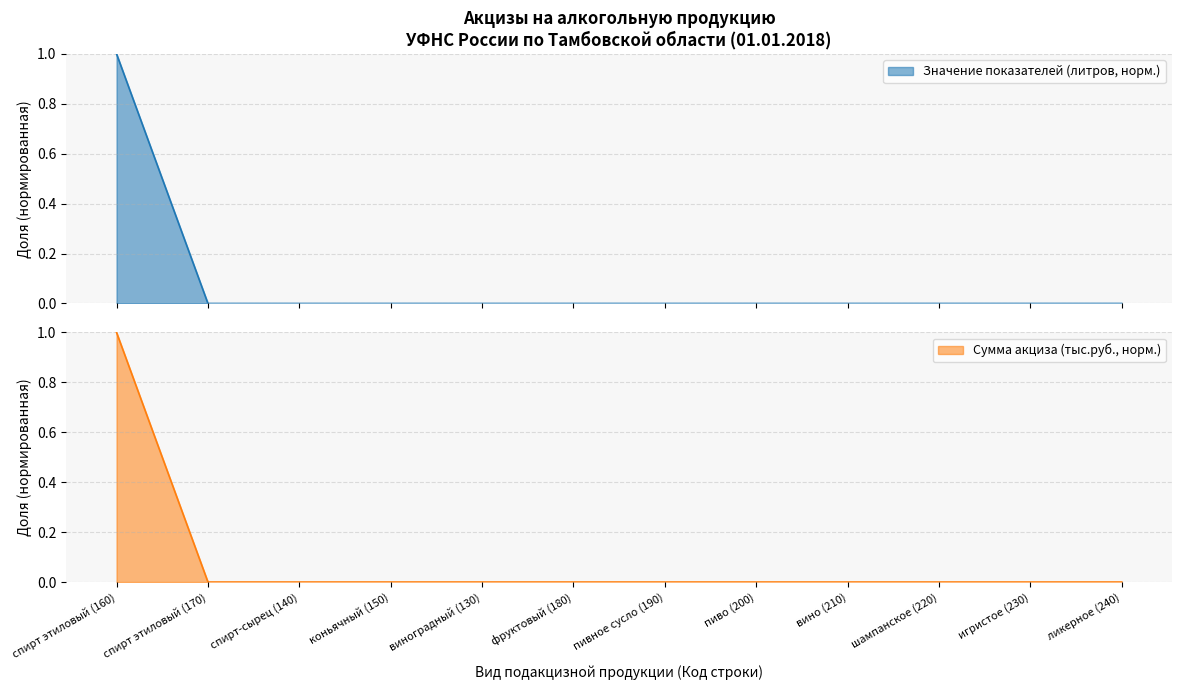

The value of Сумма акциза (тыс.руб., норм.) at фруктовый (180) is 0. True or false?

True